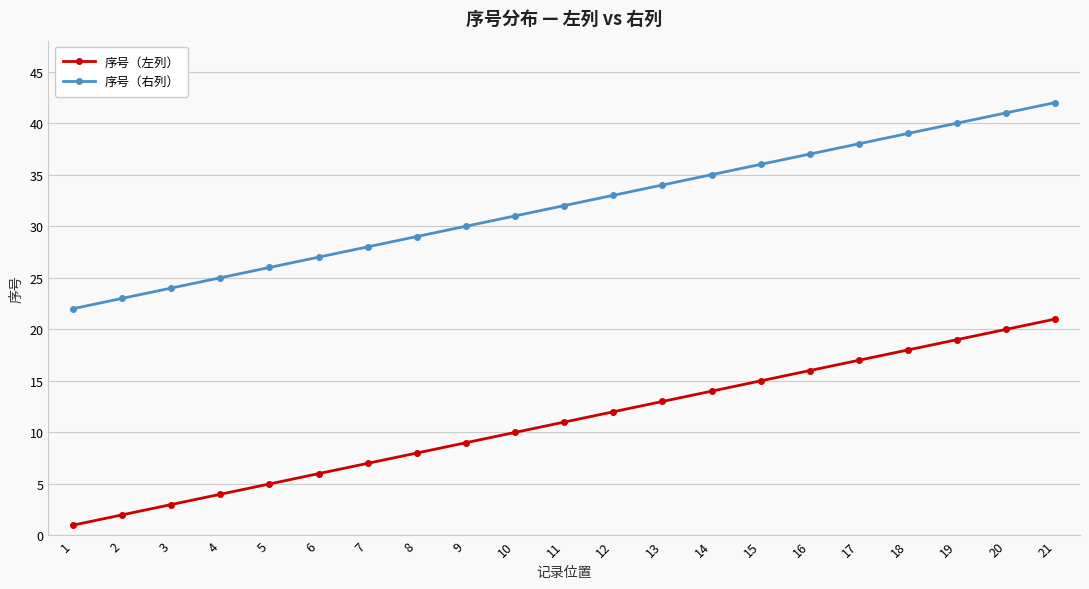

The 序号（左列） series shows 8 at 8. True or false?

True